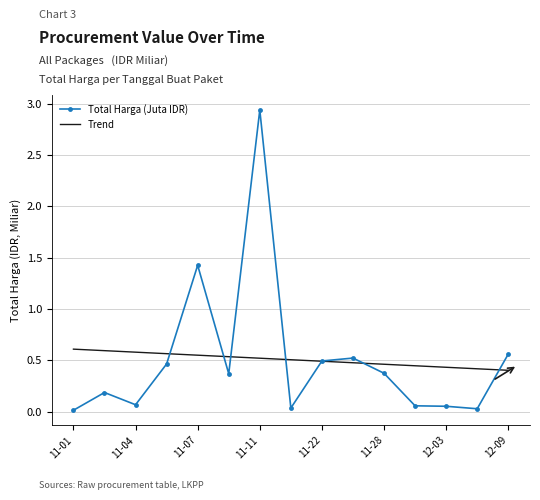

Which series has the widest spread of values?

Total Harga (Juta IDR)